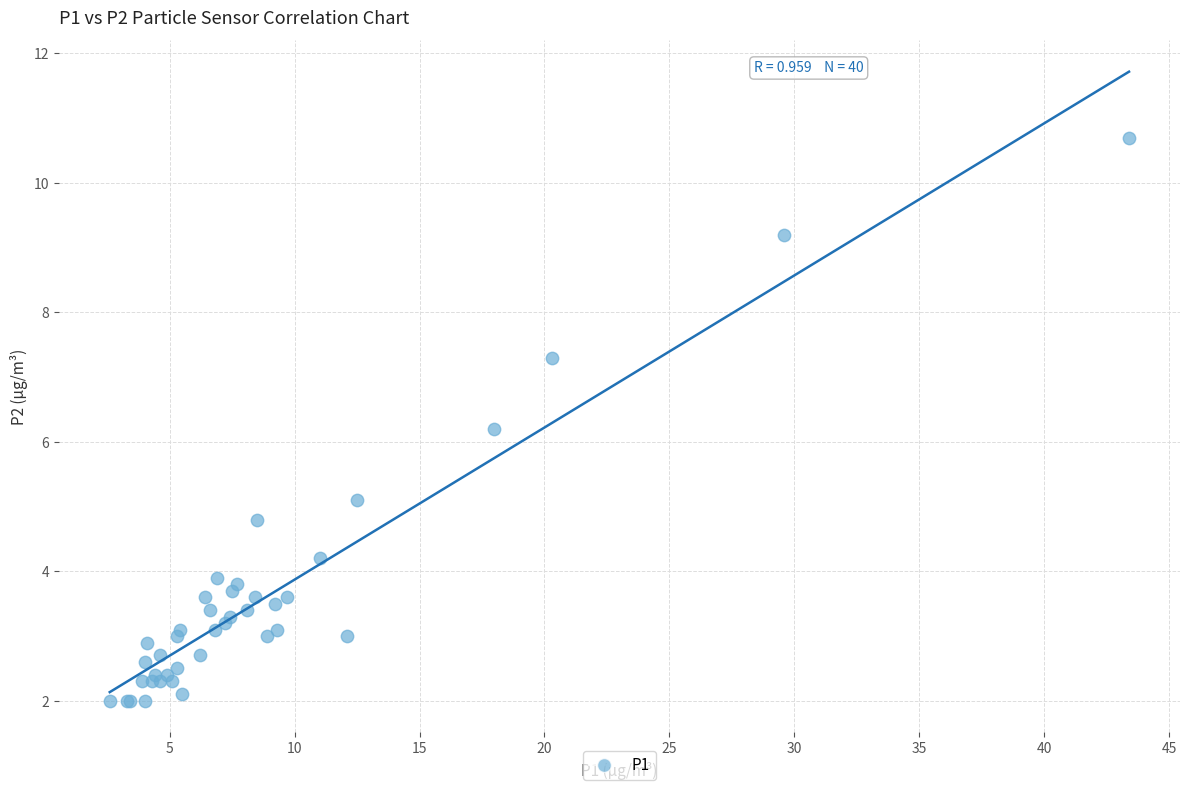

What Y value in the scatter plot is closest to 6?

6.2